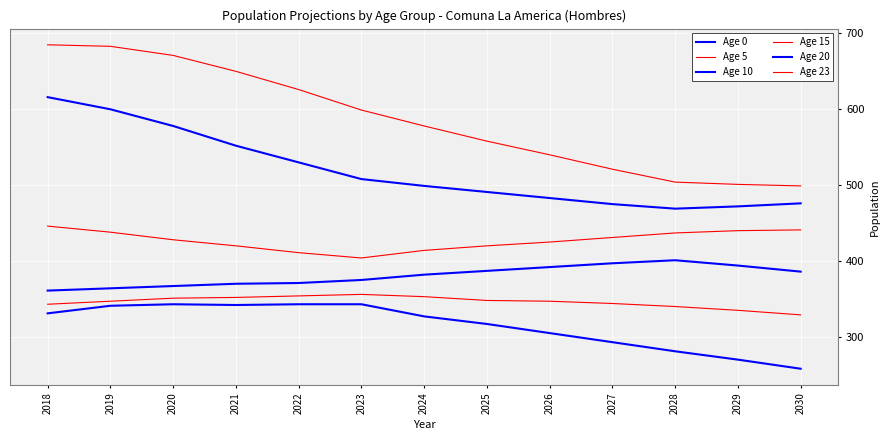

True or false: Age 10 has more than 2 interior local peaks.

False